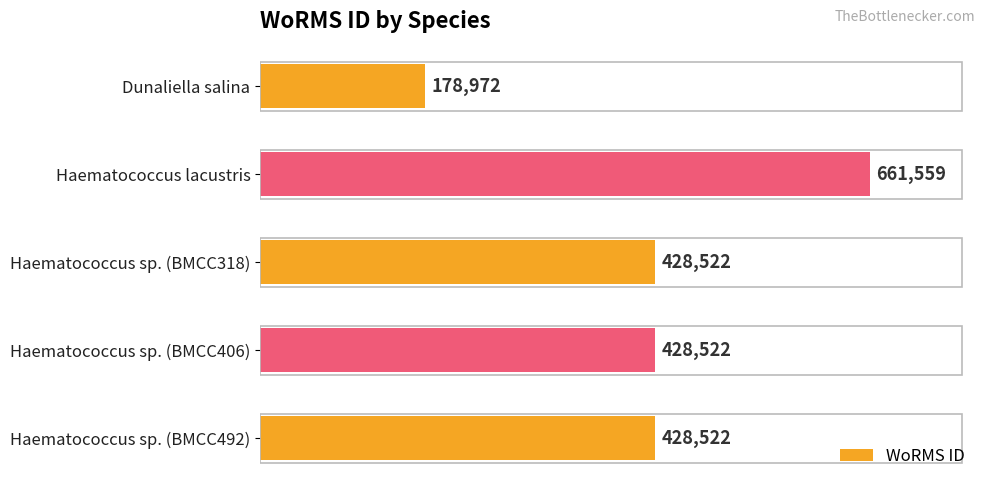

Reading top to bottom, transcribe all the data shown in this chart.

Dunaliella salina=178972	Haematococcus lacustris=661559	Haematococcus sp. (BMCC318)=428522	Haematococcus sp. (BMCC406)=428522	Haematococcus sp. (BMCC492)=428522